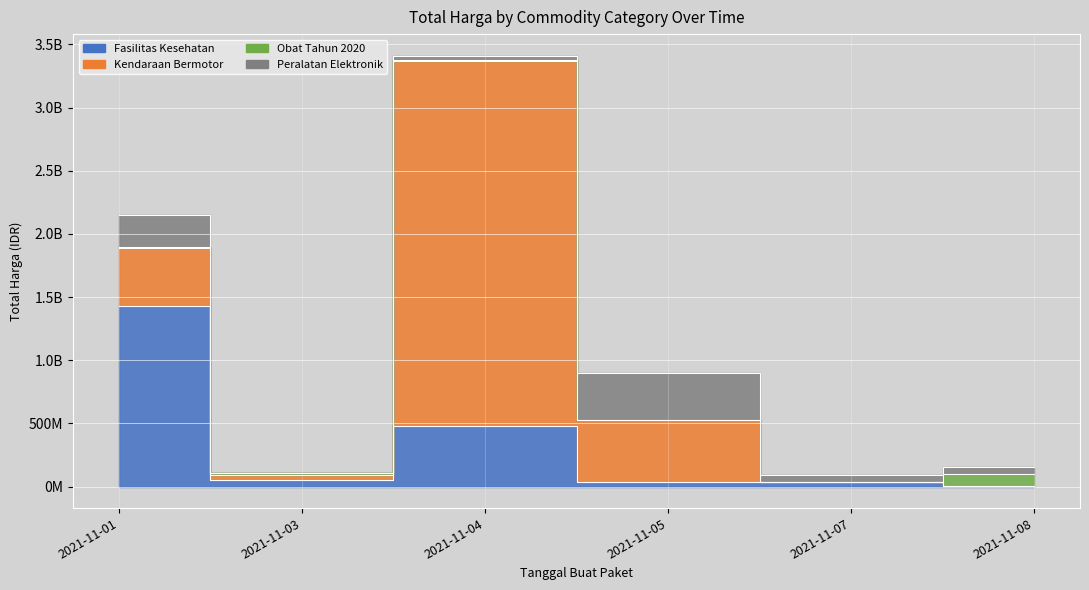

At which category does Obat Tahun 2020 reach its first local peak?

2021-11-03